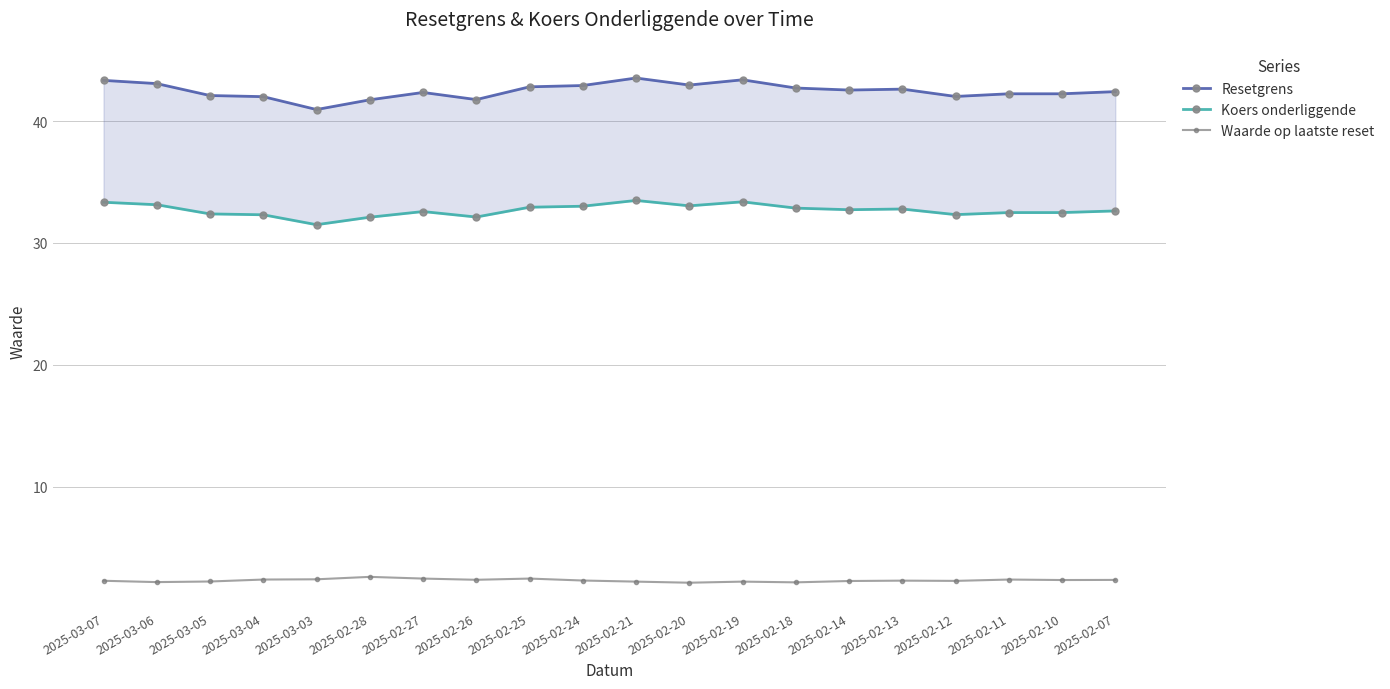

True or false: Resetgrens and Waarde op laatste reset intersect in this chart.

False